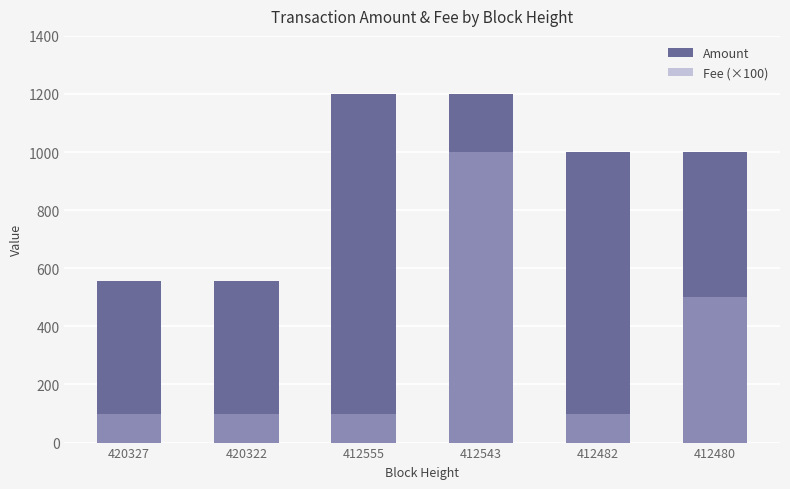

What is the value of the Fee (×100) bar at the 6th from the left?

500